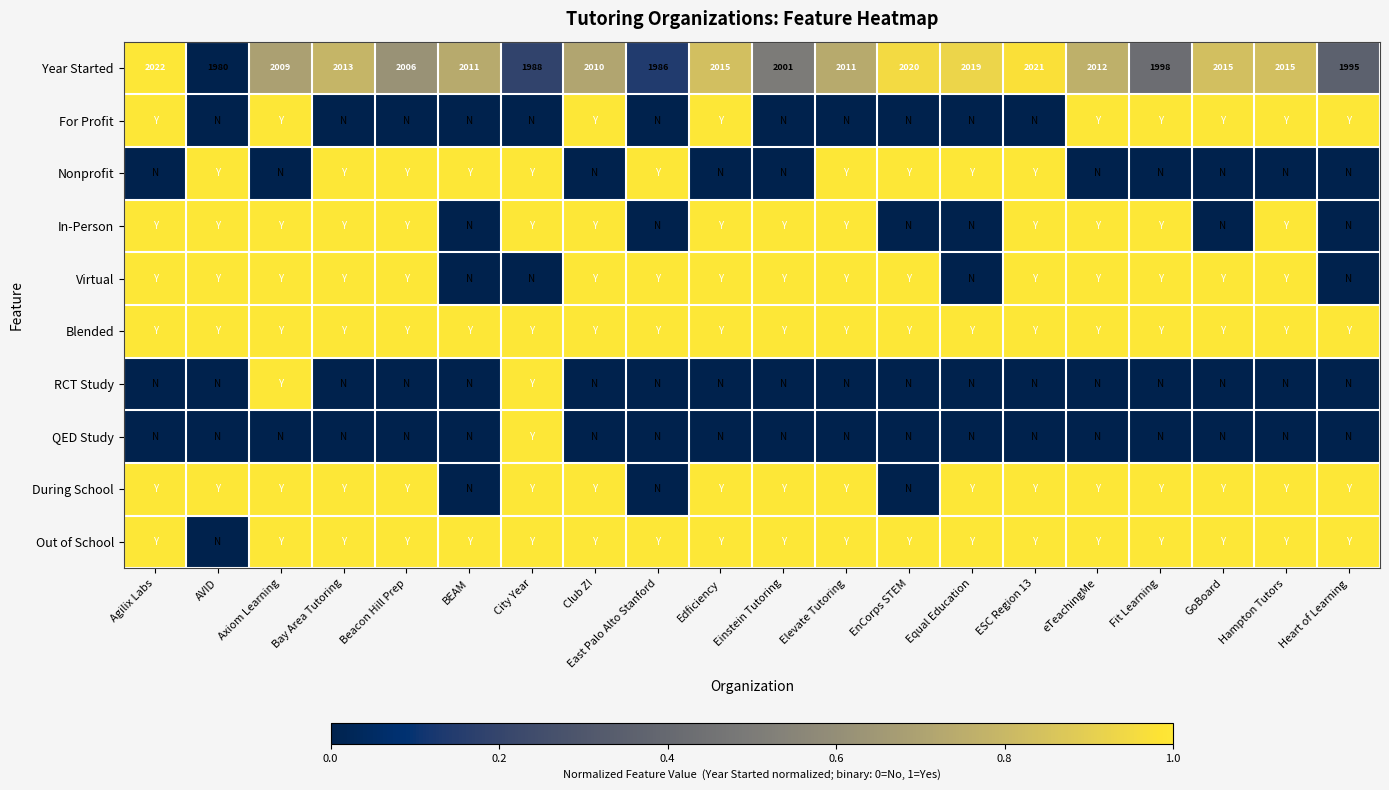

At which label does Year Started first exceed 2011?

Agilix Labs